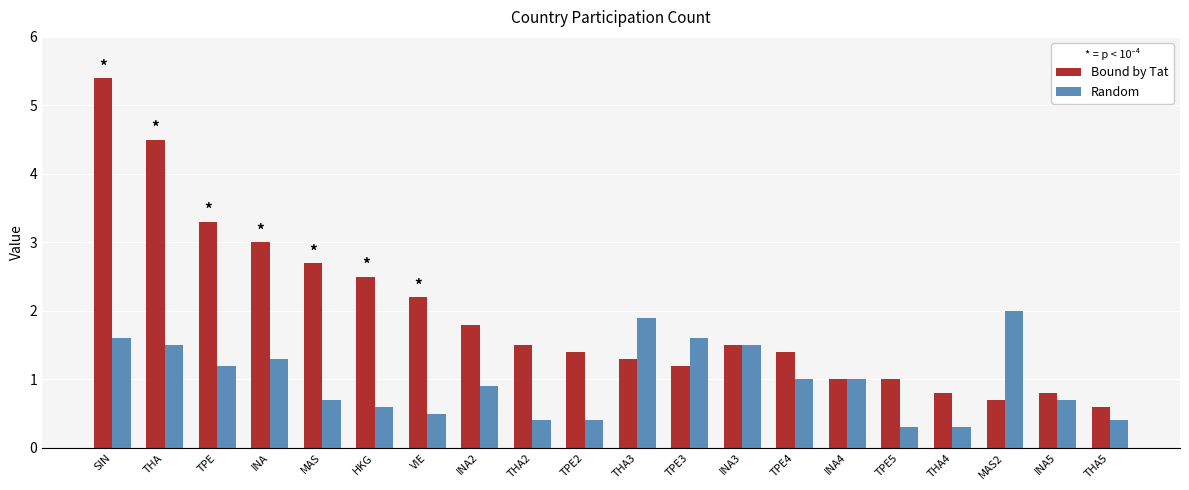

Which series has the largest range (max minus min)?

Bound by Tat